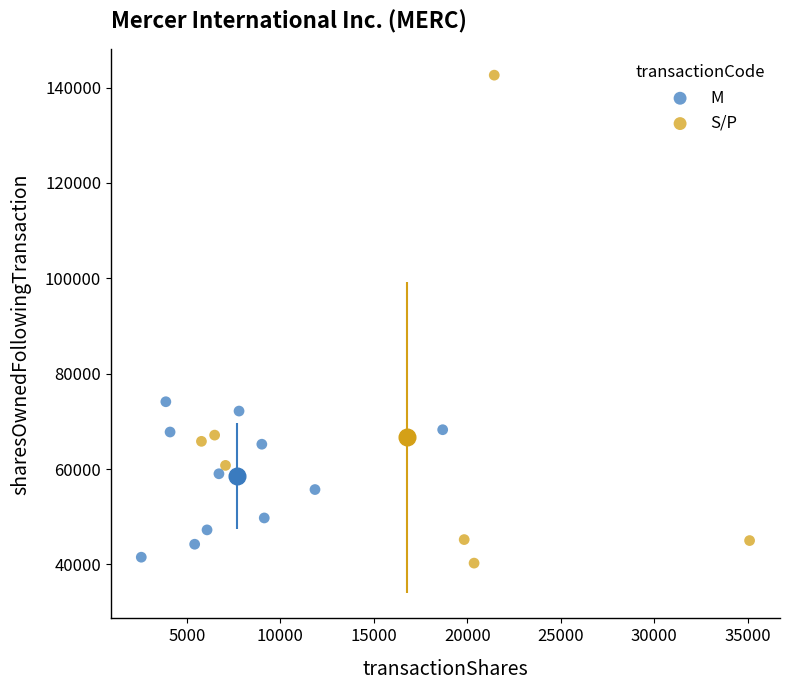

Which series reaches the maximum Y coordinate?

S/P